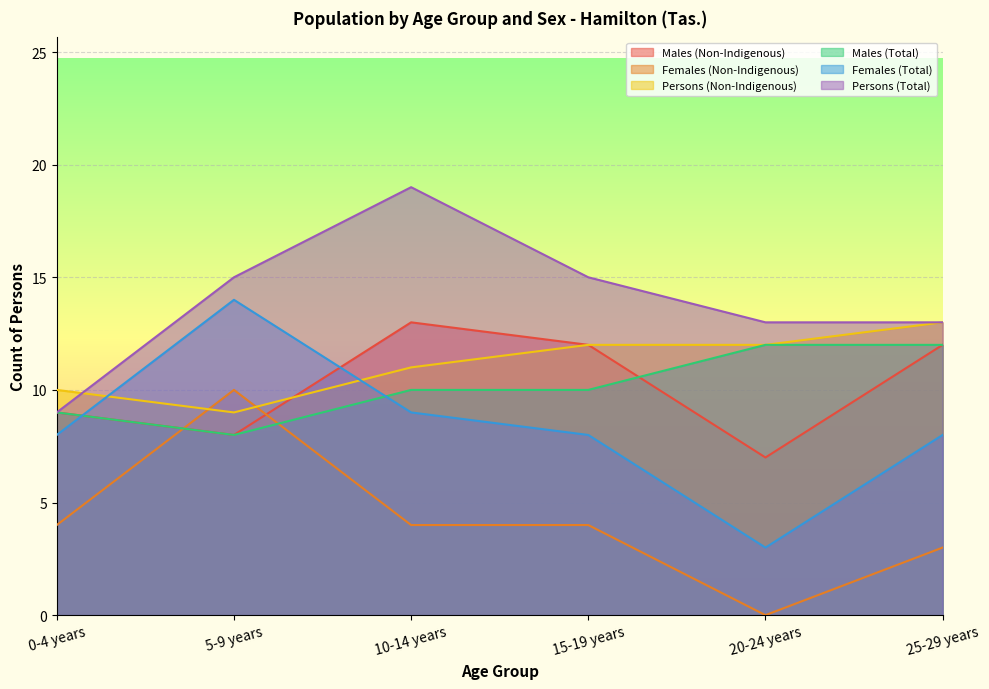

What is the label of the 6th point from the right?

0-4 years